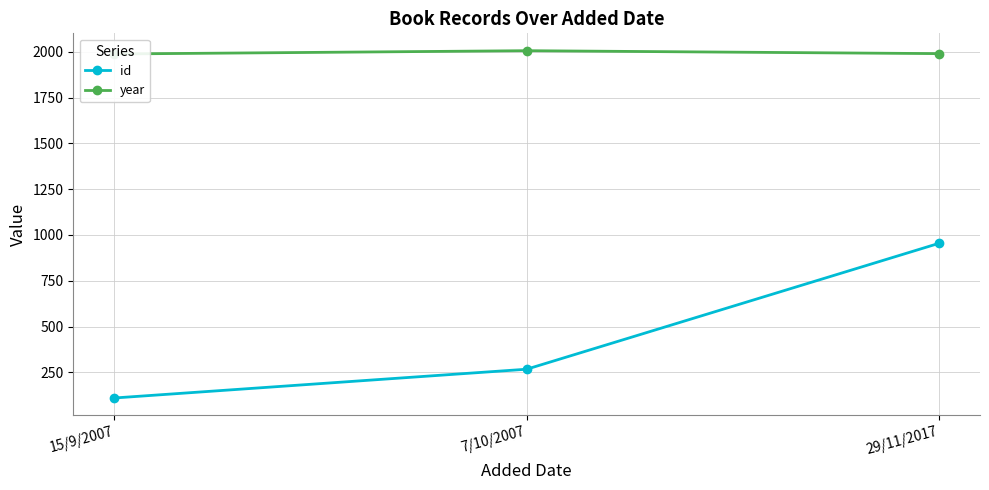

Which series has the largest range (max minus min)?

id